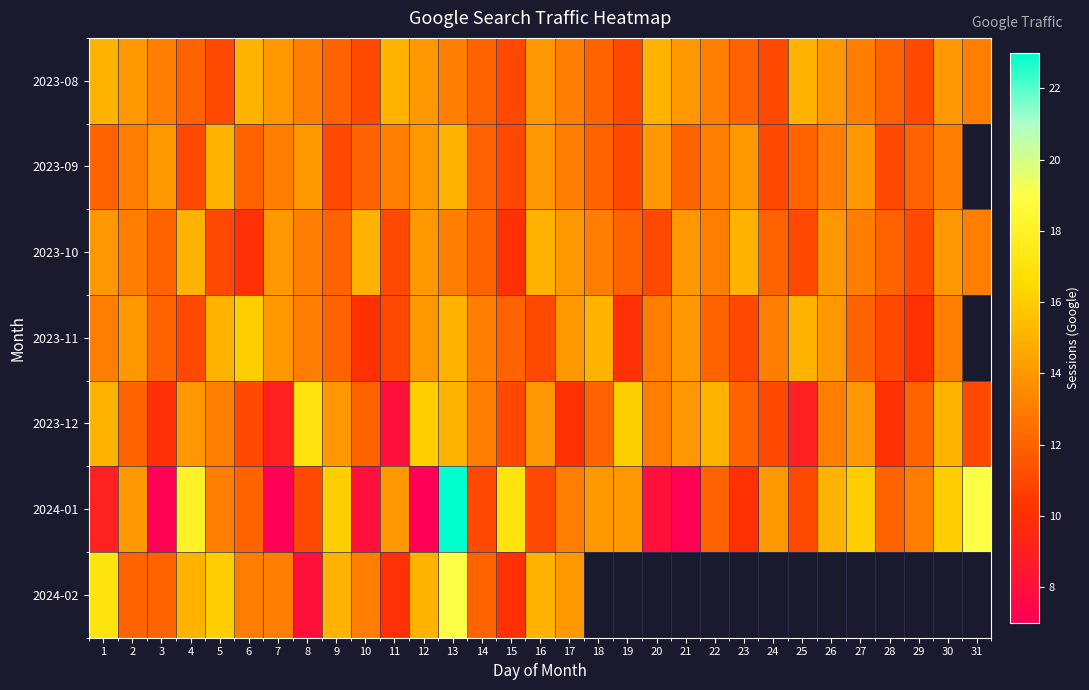

Between 30 and 2, which is larger?

30